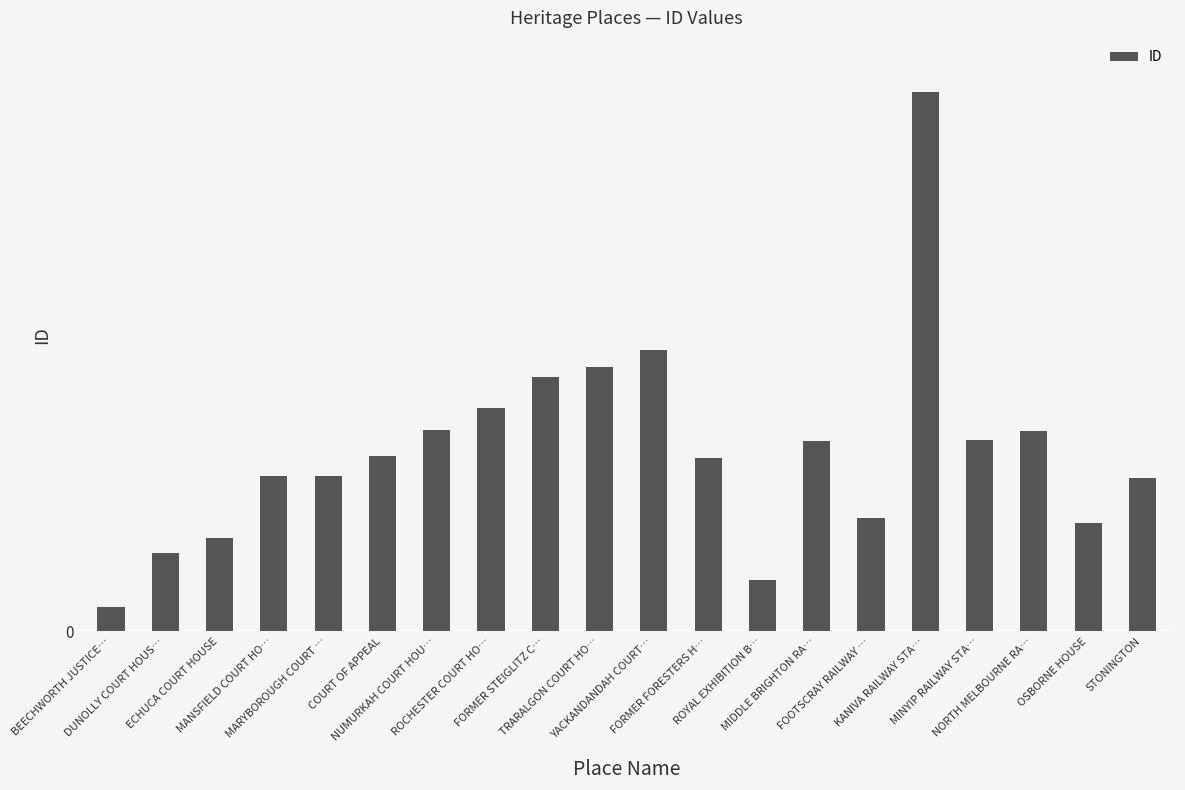

How many values are below 775?

10